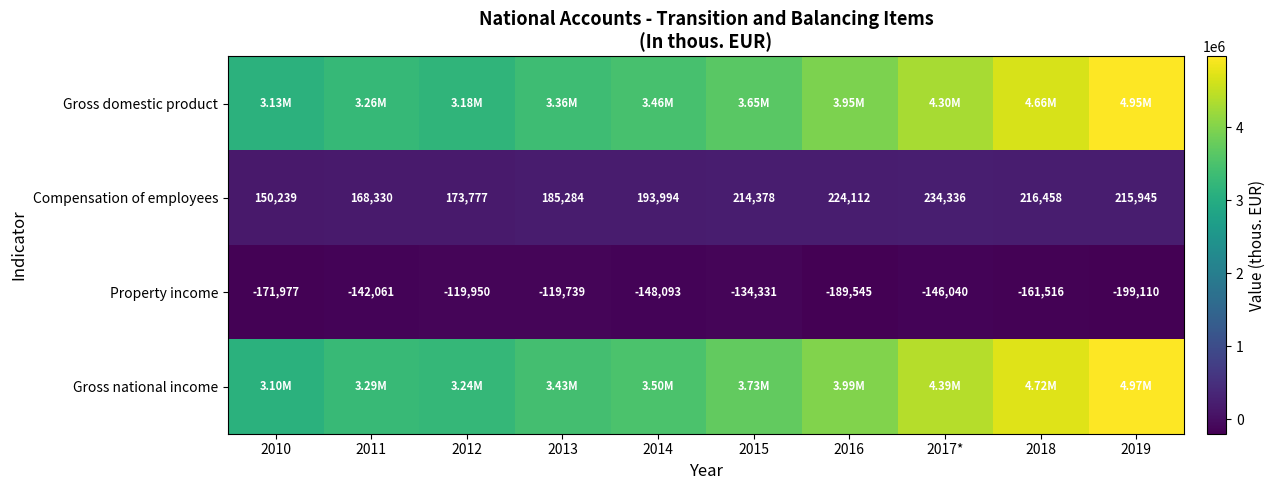

Rank the categories by Compensation of employees value from highest to lowest.

2017*, 2016, 2018, 2019, 2015, 2014, 2013, 2012, 2011, 2010